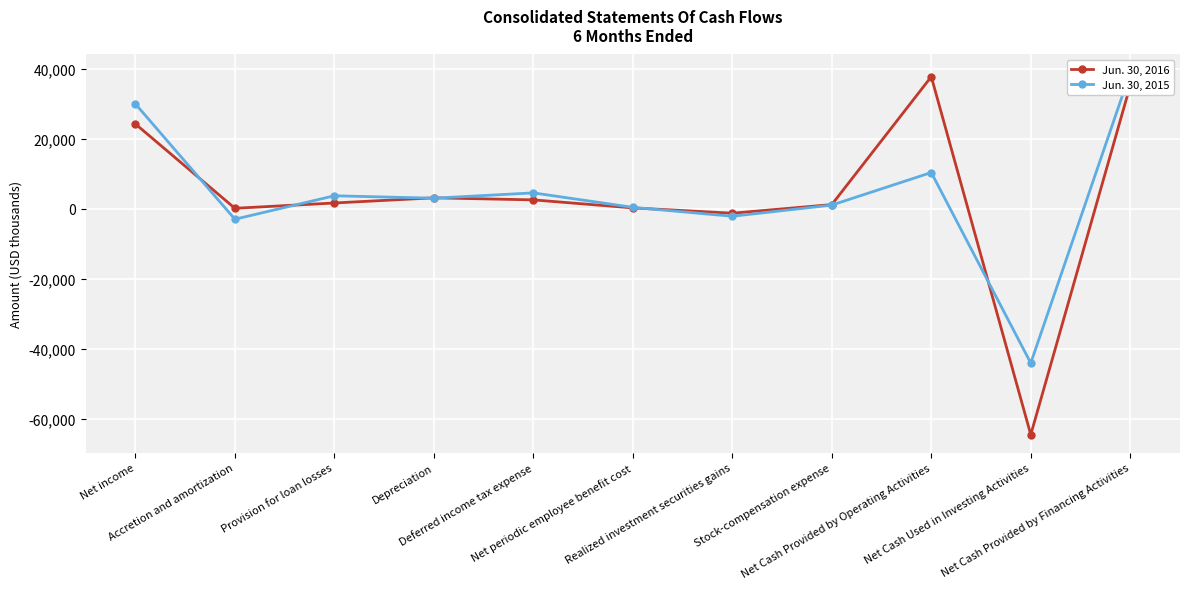

Reading right to left, transcribe all the data shown in this chart.

Jun. 30, 2016: 35257	-64542	37748	1200	-1256	257	2548	3134	1661	146	24244
Jun. 30, 2015: 38915	-44083	10364	1060	-2130	413	4549	3027	3724	-2976	29975